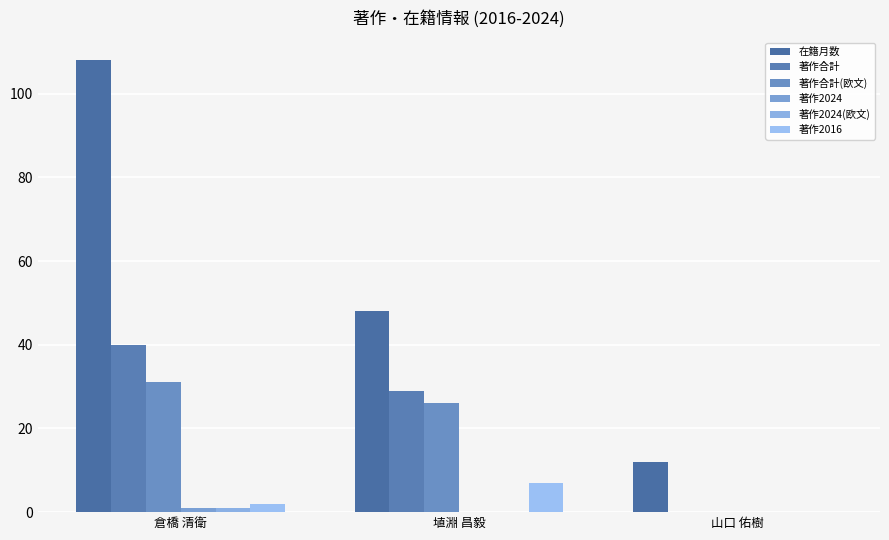

How many series are shown in this chart?

6